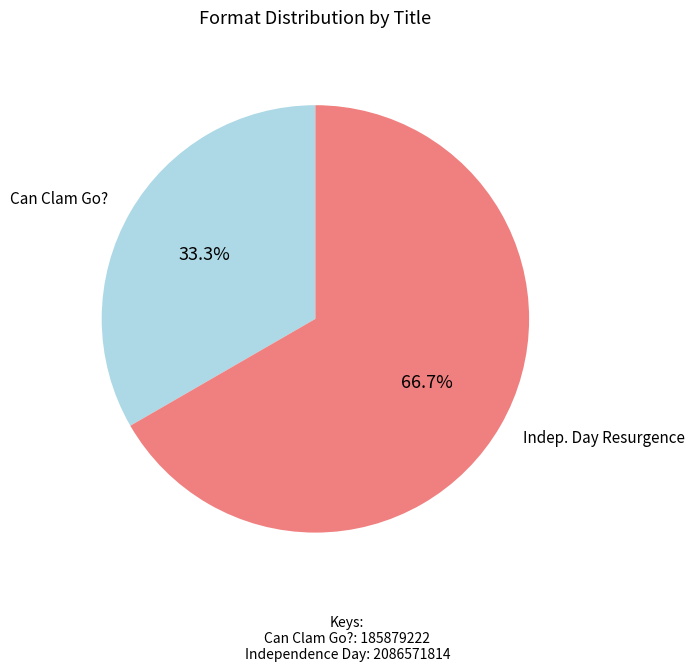

Is there a majority slice in this chart?

Yes